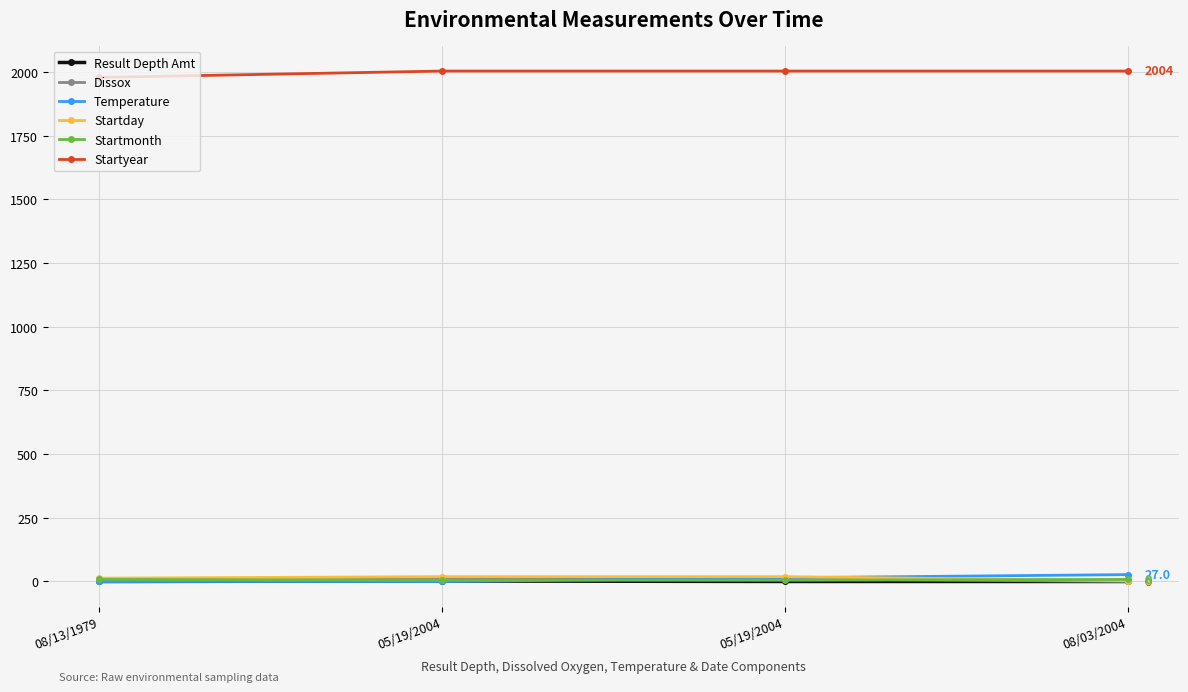

What is the value of the Result Depth Amt point at the 3rd from the left?

2.0